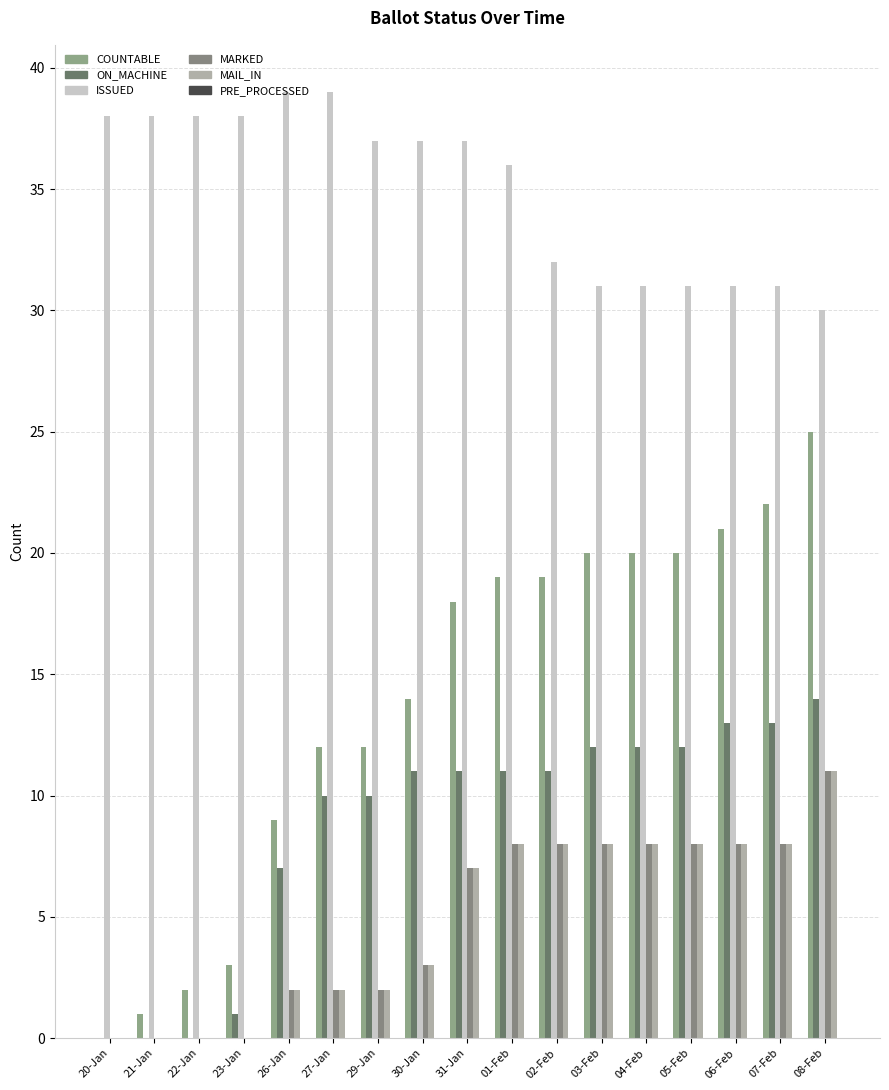

Reading left to right, extract all data points from this chart.

COUNTABLE: 20-Jan=0	21-Jan=1	22-Jan=2	23-Jan=3	26-Jan=9	27-Jan=12	29-Jan=12	30-Jan=14	31-Jan=18	01-Feb=19	02-Feb=19	03-Feb=20	04-Feb=20	05-Feb=20	06-Feb=21	07-Feb=22	08-Feb=25
ON_MACHINE: 20-Jan=0	21-Jan=0	22-Jan=0	23-Jan=1	26-Jan=7	27-Jan=10	29-Jan=10	30-Jan=11	31-Jan=11	01-Feb=11	02-Feb=11	03-Feb=12	04-Feb=12	05-Feb=12	06-Feb=13	07-Feb=13	08-Feb=14
ISSUED: 20-Jan=38	21-Jan=38	22-Jan=38	23-Jan=38	26-Jan=39	27-Jan=39	29-Jan=37	30-Jan=37	31-Jan=37	01-Feb=36	02-Feb=32	03-Feb=31	04-Feb=31	05-Feb=31	06-Feb=31	07-Feb=31	08-Feb=30
MARKED: 20-Jan=0	21-Jan=0	22-Jan=0	23-Jan=0	26-Jan=2	27-Jan=2	29-Jan=2	30-Jan=3	31-Jan=7	01-Feb=8	02-Feb=8	03-Feb=8	04-Feb=8	05-Feb=8	06-Feb=8	07-Feb=8	08-Feb=11
MAIL_IN: 20-Jan=0	21-Jan=0	22-Jan=0	23-Jan=0	26-Jan=2	27-Jan=2	29-Jan=2	30-Jan=3	31-Jan=7	01-Feb=8	02-Feb=8	03-Feb=8	04-Feb=8	05-Feb=8	06-Feb=8	07-Feb=8	08-Feb=11
PRE_PROCESSED: 20-Jan=0	21-Jan=0	22-Jan=0	23-Jan=0	26-Jan=0	27-Jan=0	29-Jan=0	30-Jan=0	31-Jan=0	01-Feb=0	02-Feb=0	03-Feb=0	04-Feb=0	05-Feb=0	06-Feb=0	07-Feb=0	08-Feb=0